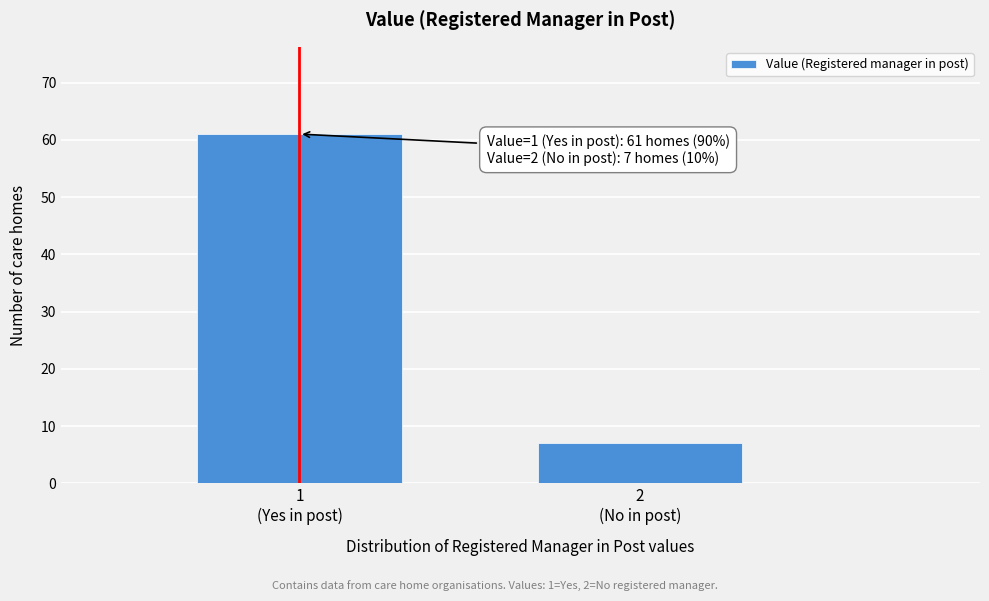

Reading right to left, extract all data points from this chart.

7	61